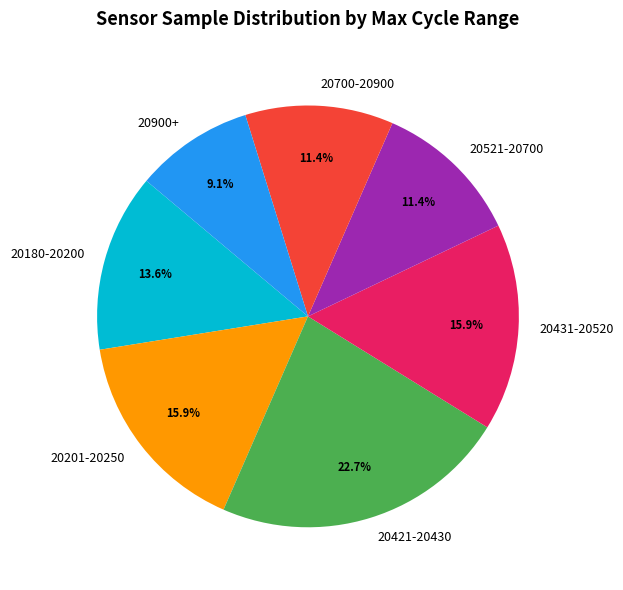

Is the sum of 20201-20250 and 20431-20520 greater than half?

No